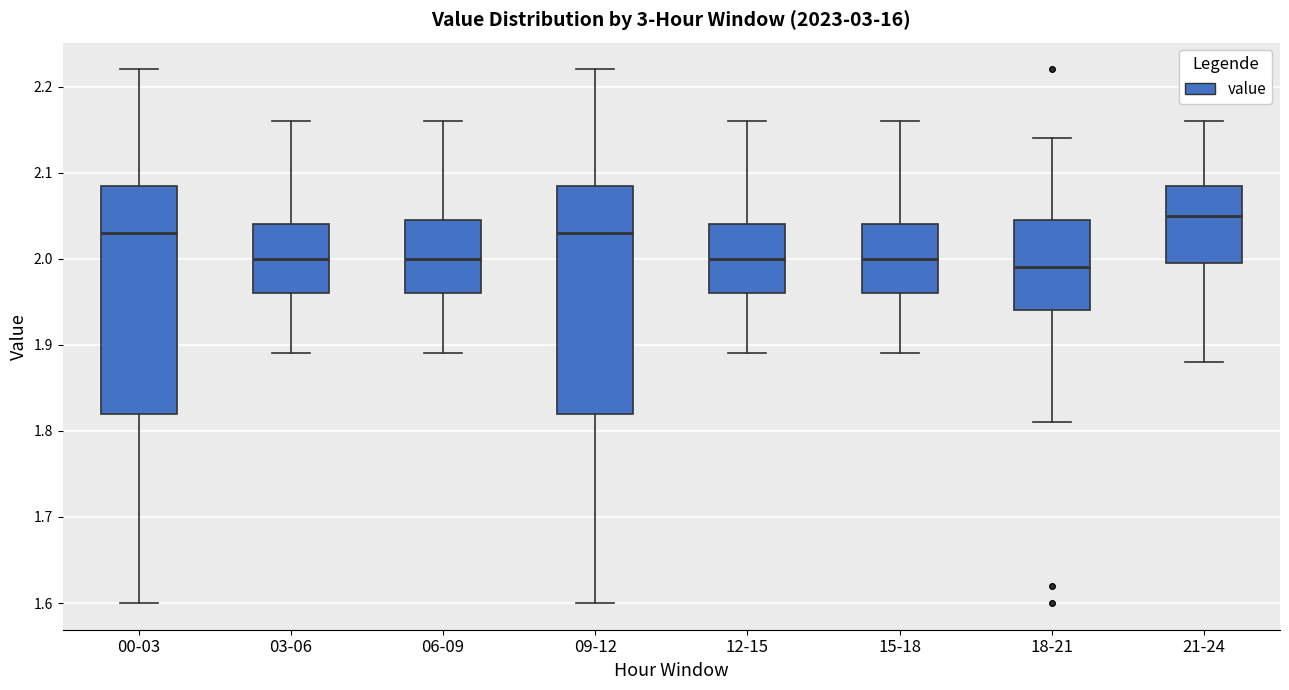

Where is the lower edge of the box for 18-21 on the y-axis? The values are not printed on the chart, so give them approximately, as read against the axis.

1.94